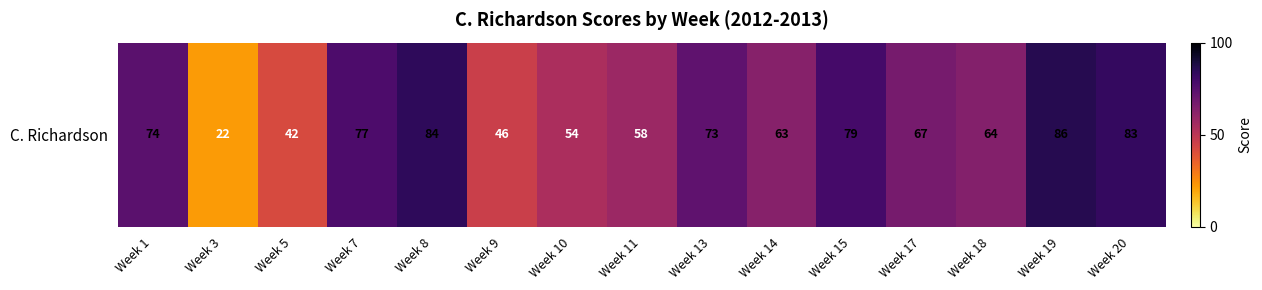

Where is the data nearest to the value 54?

Week 10